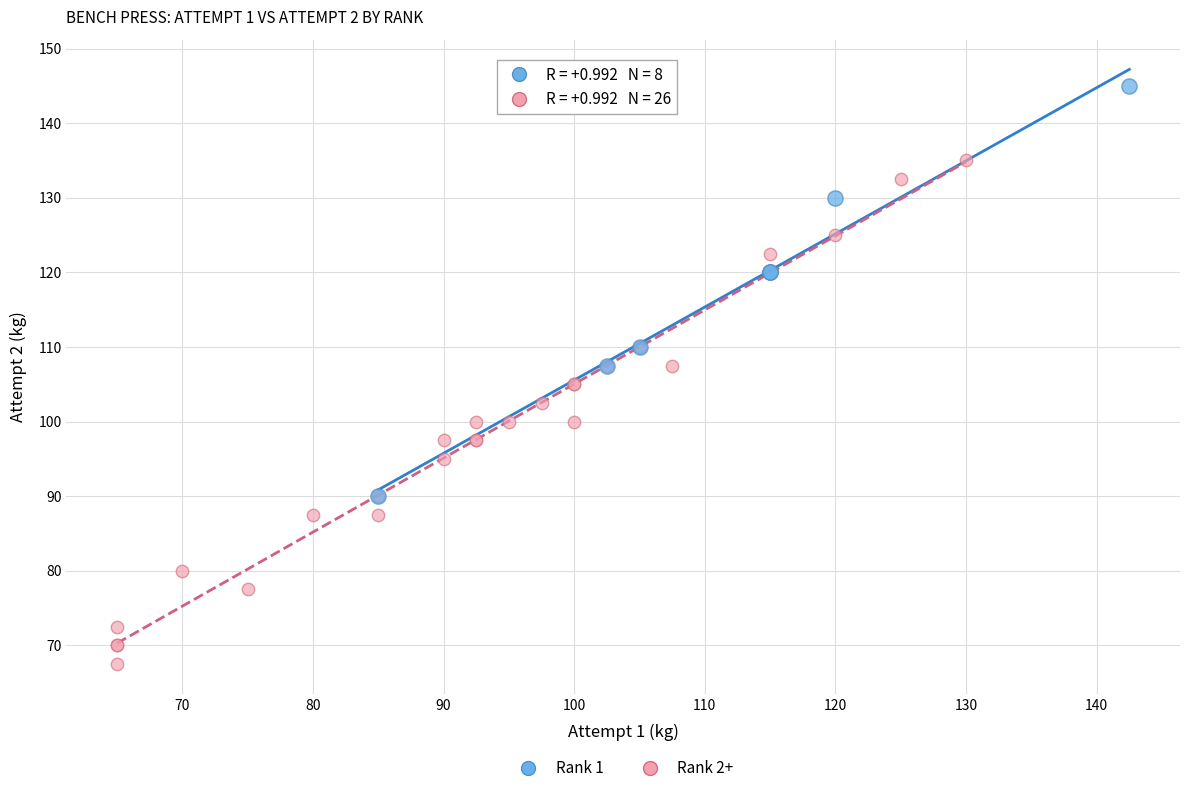

Which series contains the highest Y value?

Rank 1